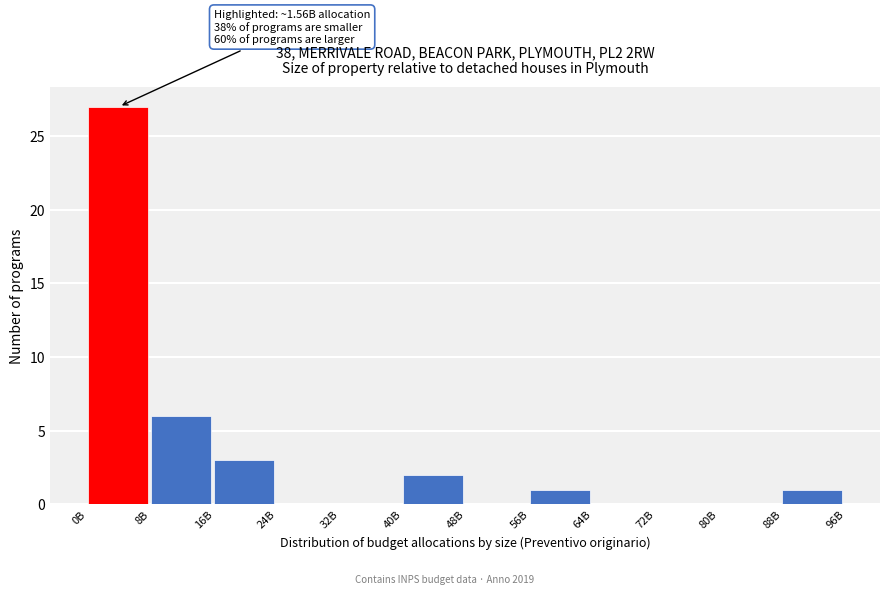

Reading left to right, transcribe all the data shown in this chart.

0B=27	8B=6	16B=3	24B=0	32B=0	40B=2	48B=0	56B=1	64B=0	72B=0	80B=0	88B=1